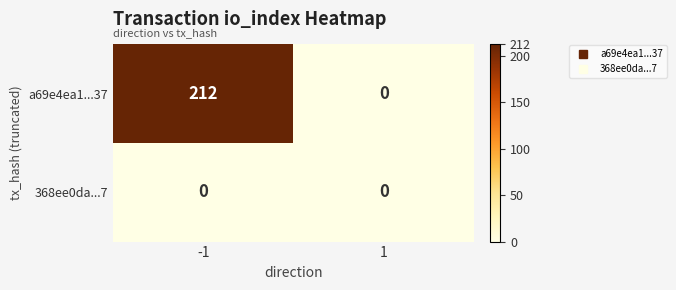

Which series has the widest spread of values?

a69e4ea1...37